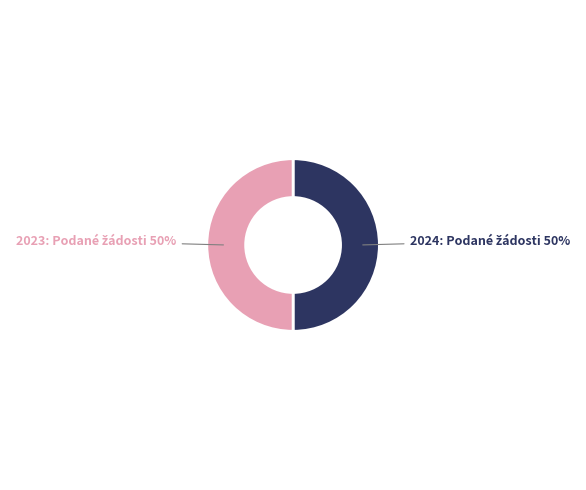

To the nearest percent, what is the average slice percentage?

50%